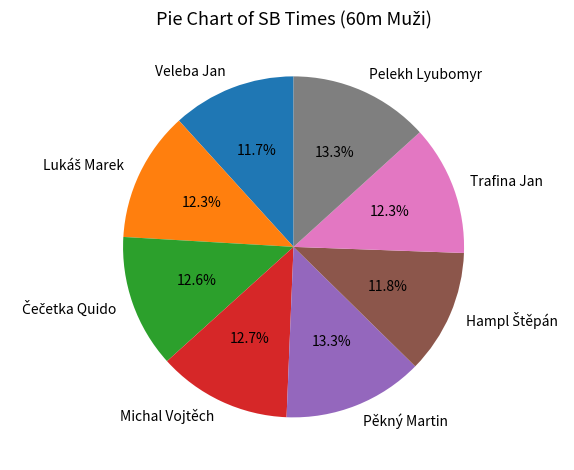

What is the total percentage of Veleba Jan and Trafina Jan?

24.0%